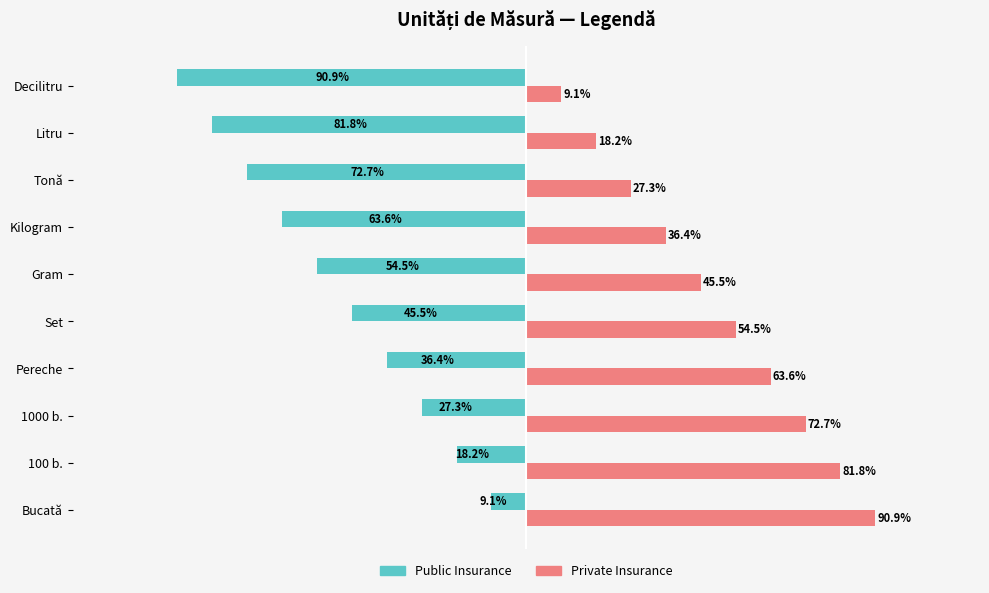

Which category has the highest value in the Private Insurance series?

Bucată